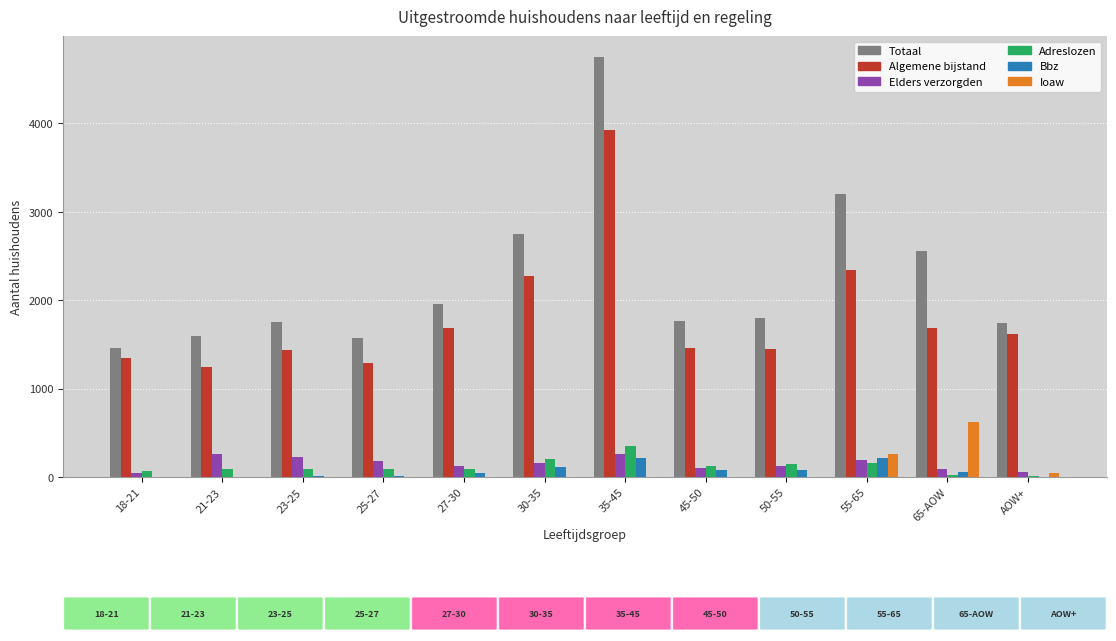

At which category does the chart reach its peak across all series?

35-45